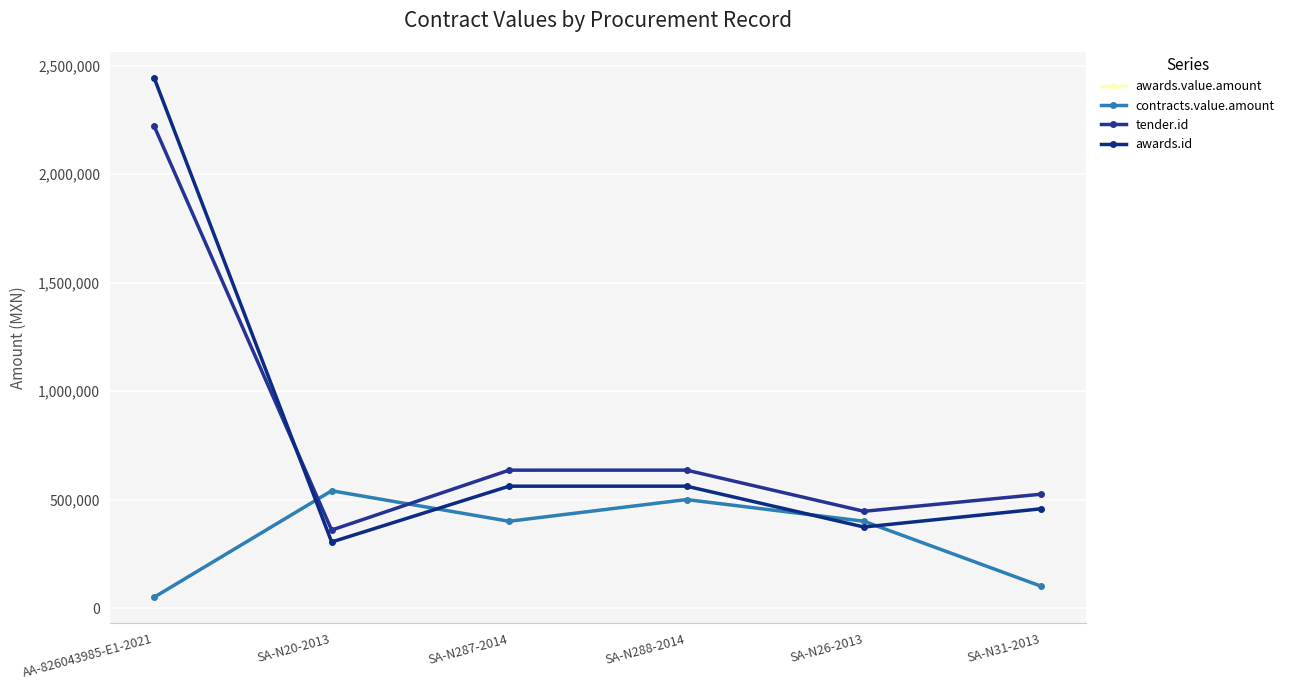

How many lines are shown in the chart?

4